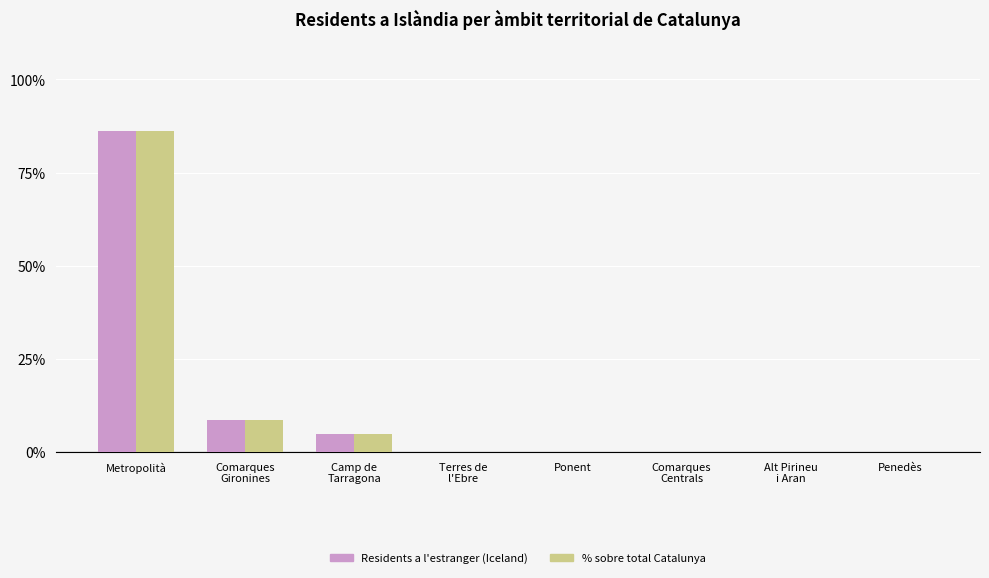

At which category is the sum across all series the highest?

Metropolità